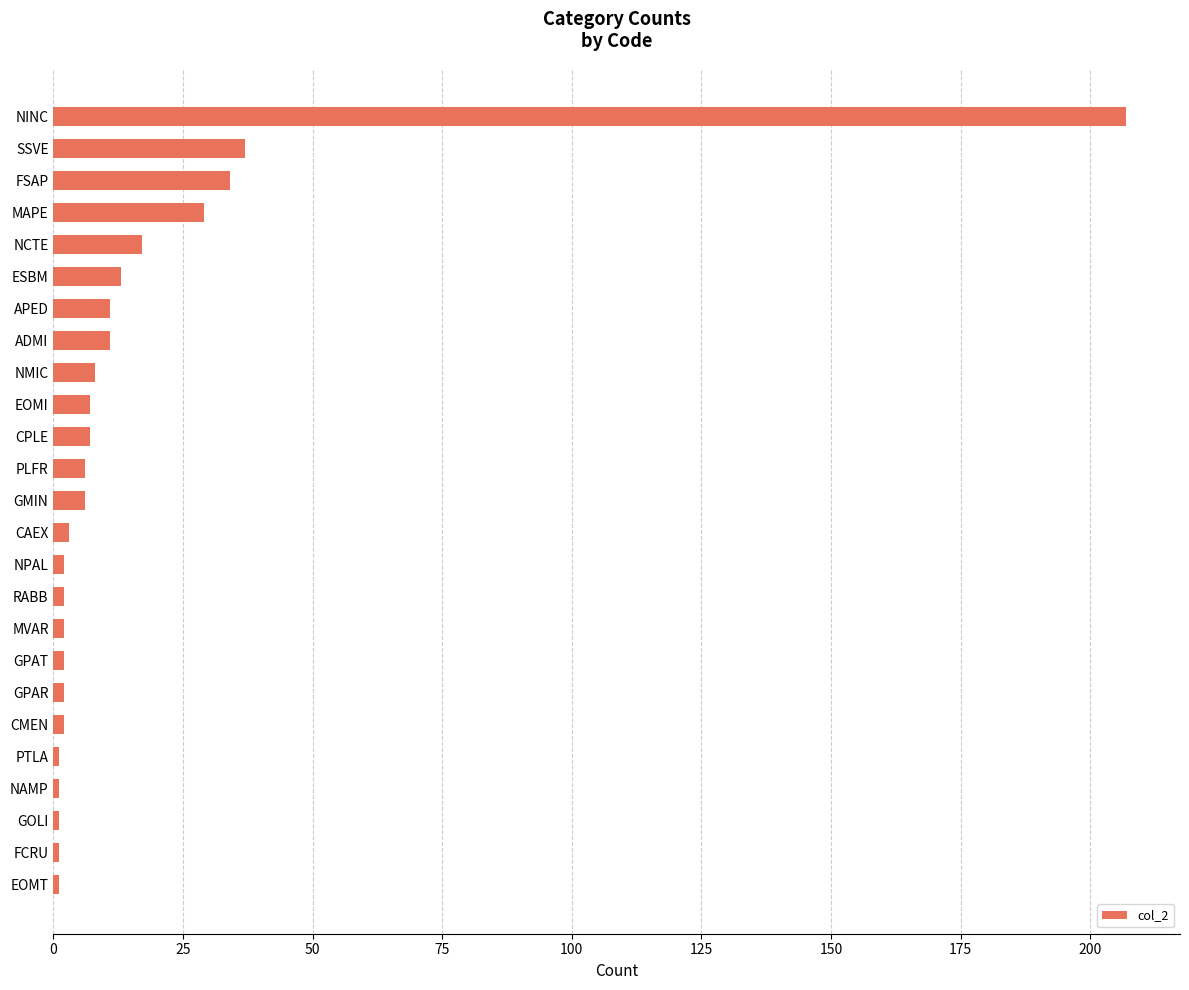

The chart shows a value of 21 at SSVE. True or false?

False